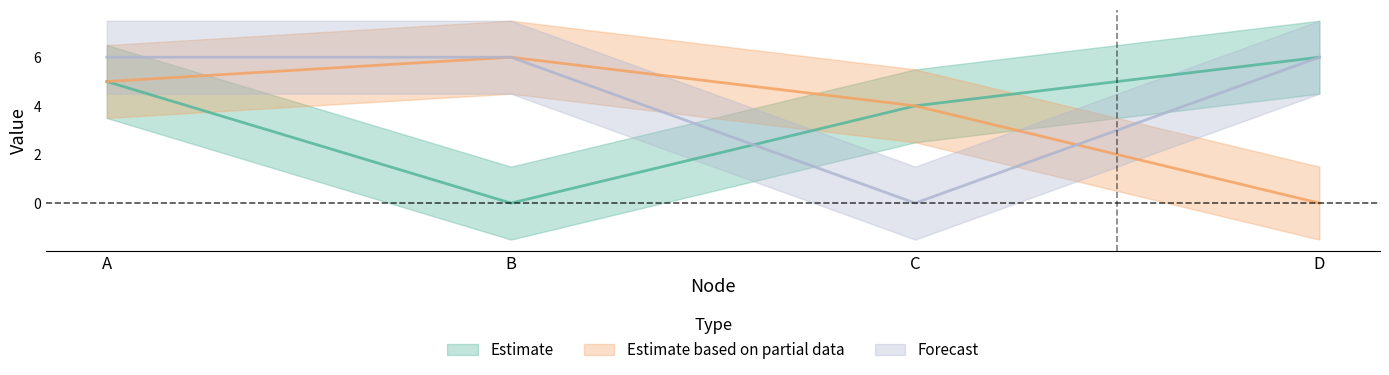

Does the chart display data point markers on the line(s)?

No